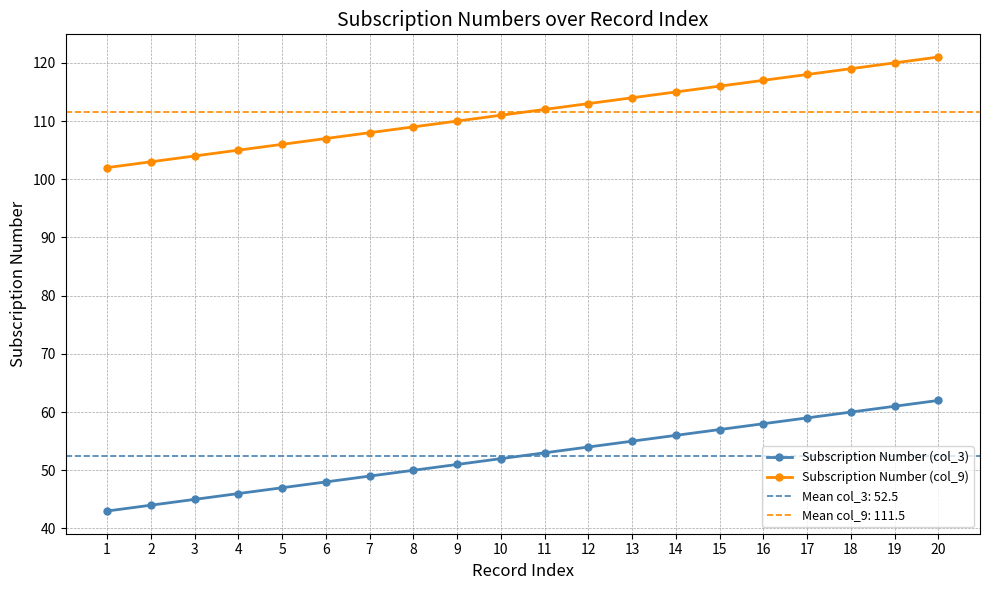

What is the difference between the highest and lowest values at 13?

59